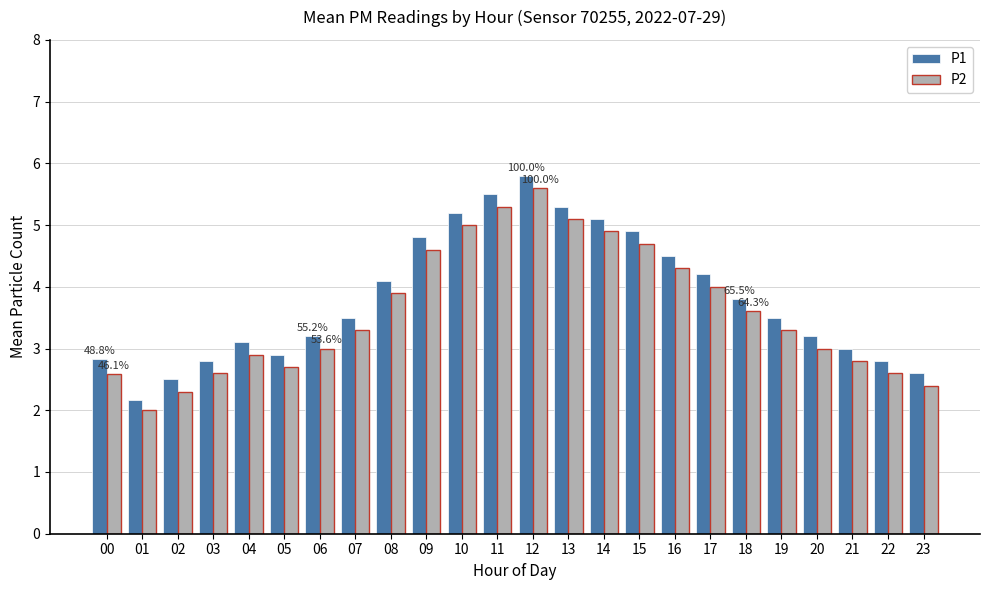

Which category has the lowest value in the P2 series?

01